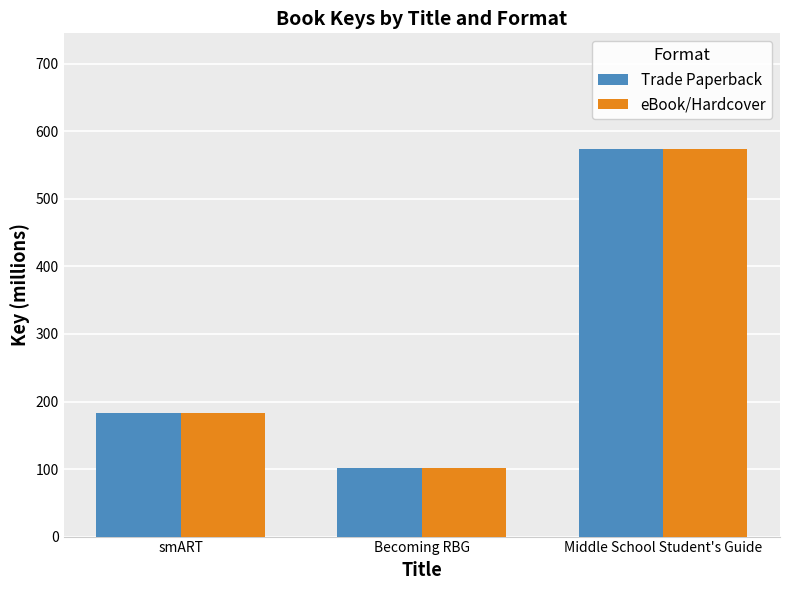

Reading right to left, extract all data points from this chart.

Trade Paperback: 573.2	101.0	182.6
eBook/Hardcover: 573.2	101.0	182.6